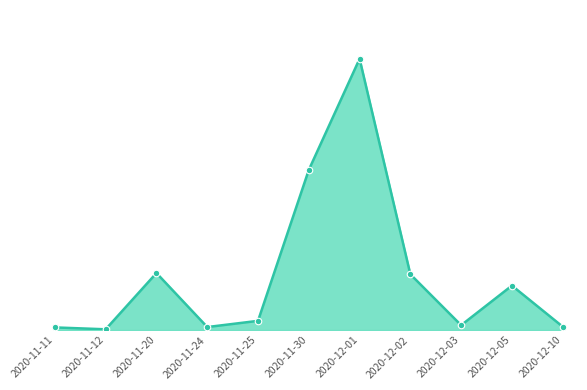

Does the chart have visible grid lines?

No